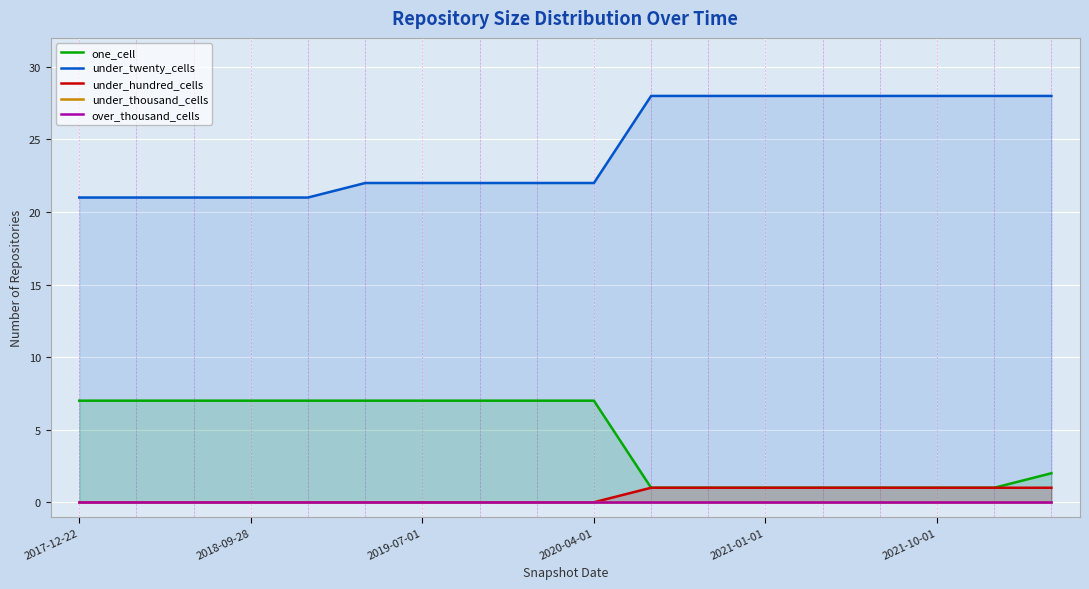

True or false: under_hundred_cells has a value of 1 at 2021-10-01.

True